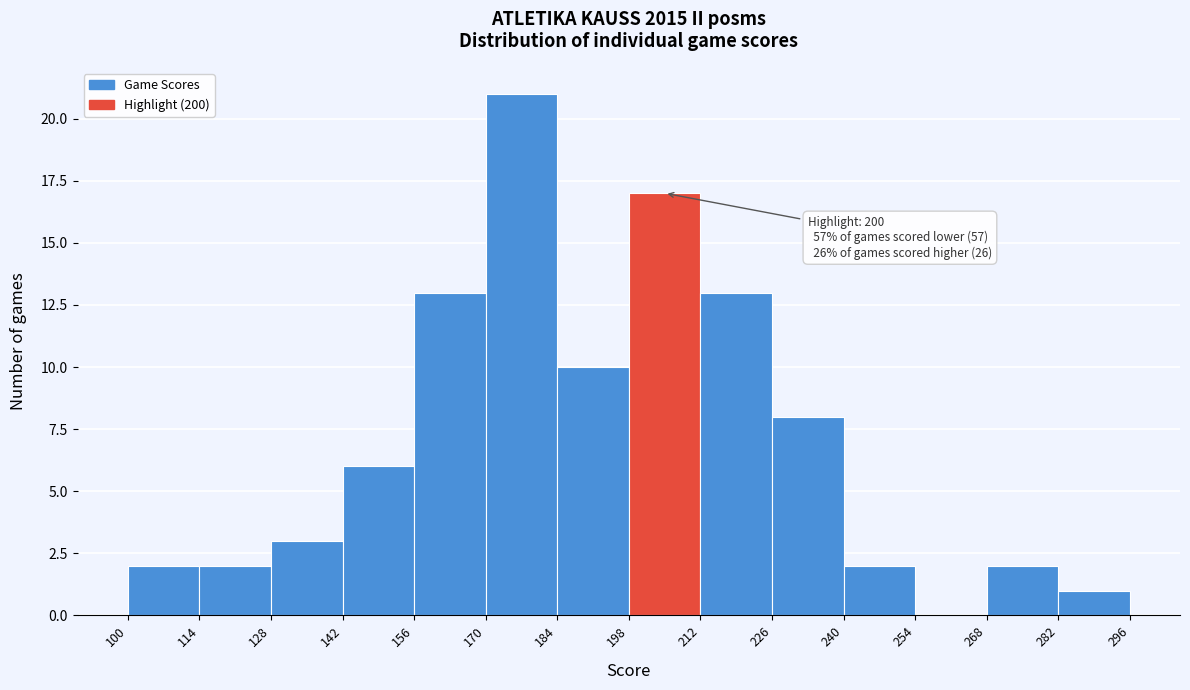

Over which range of the x-axis is the bar tallest?

170 to 184